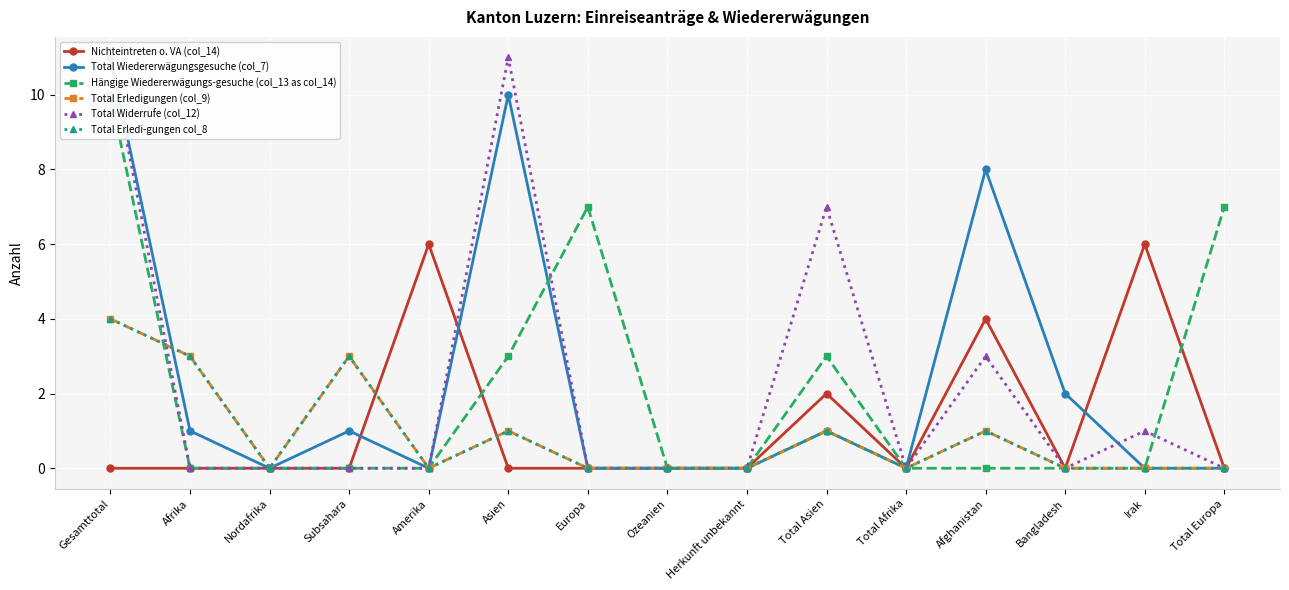

The Total Wiedererwägungsgesuche (col_7) series shows 0 at Total Europa. True or false?

True